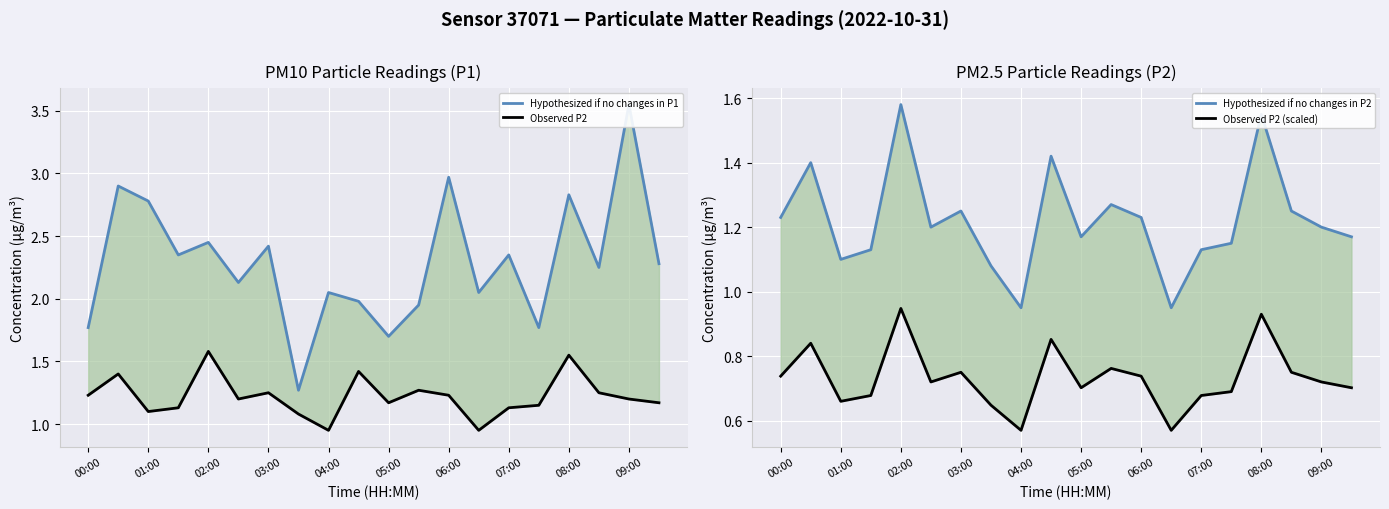

Reading right to left, transcribe all the data shown in this chart.

Hypothesized if no changes in P1: 2.3	3.5	2.2	2.8	1.8	2.4	2.0	3.0	1.9	1.7	2.0	2.0	1.3	2.4	2.1	2.5	2.4	2.8	2.9	1.8
Observed P2: 1.2	1.2	1.2	1.6	1.1	1.1	0.9	1.2	1.3	1.2	1.4	0.9	1.1	1.2	1.2	1.6	1.1	1.1	1.4	1.2
Hypothesized if no changes in P2: 1.2	1.2	1.2	1.6	1.1	1.1	0.9	1.2	1.3	1.2	1.4	0.9	1.1	1.2	1.2	1.6	1.1	1.1	1.4	1.2
Observed P2 (scaled): 0.7	0.7	0.8	0.9	0.7	0.7	0.6	0.7	0.8	0.7	0.9	0.6	0.6	0.8	0.7	0.9	0.7	0.7	0.8	0.7